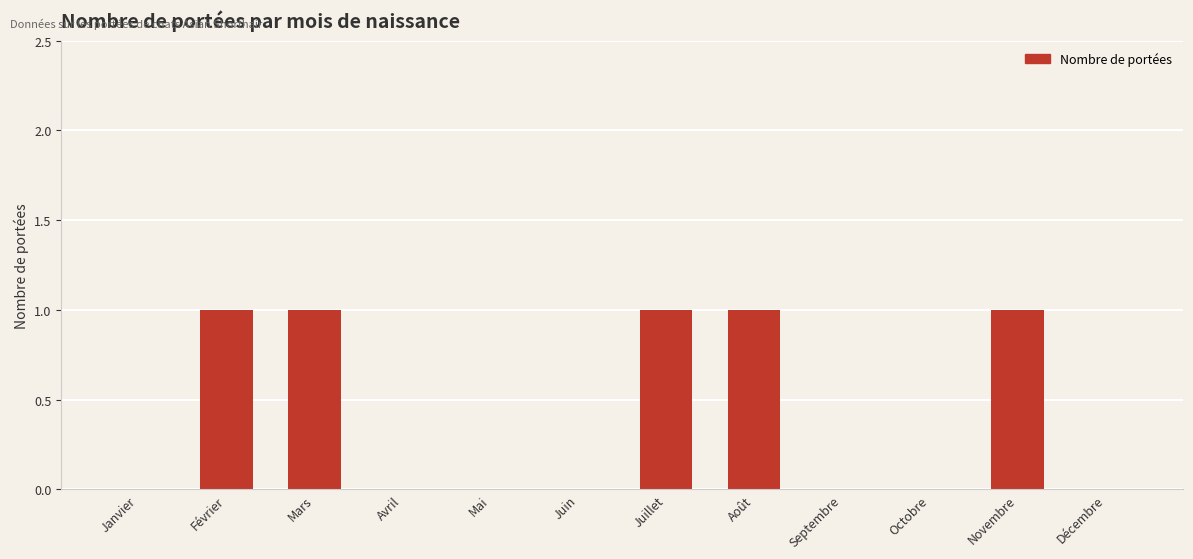

The chart shows a value of 0 at Juin. True or false?

True